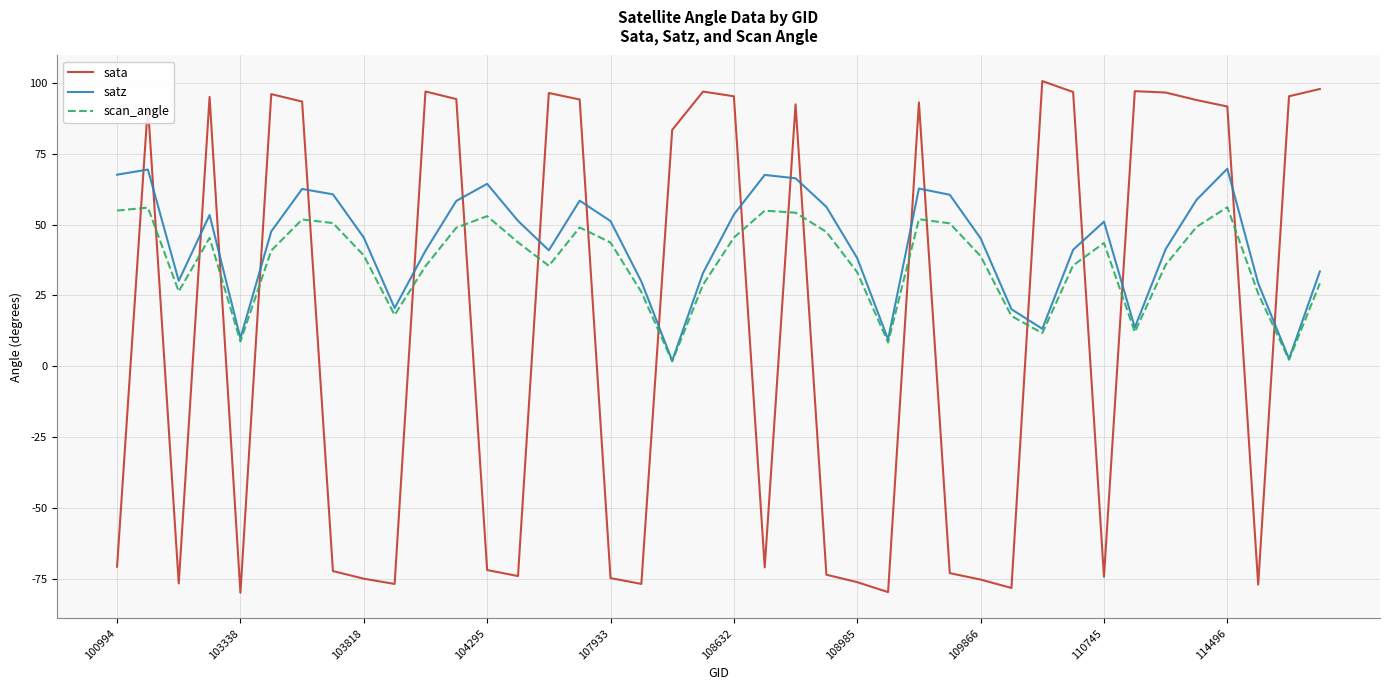

Which series has the widest spread of values?

sata